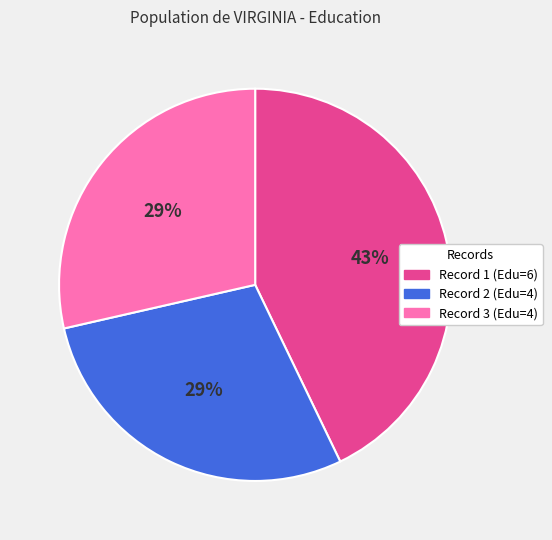

How many slices are in this pie chart?

3